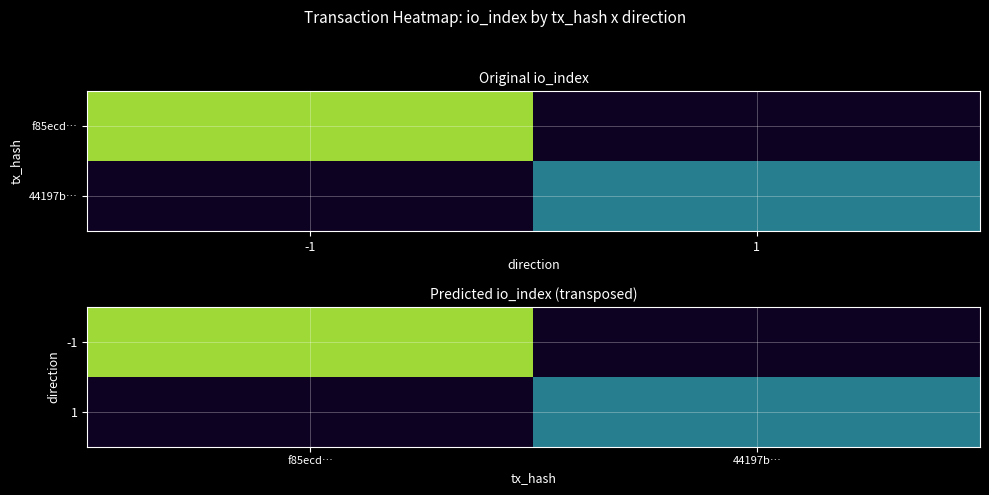

What is the smallest value displayed?

3.0